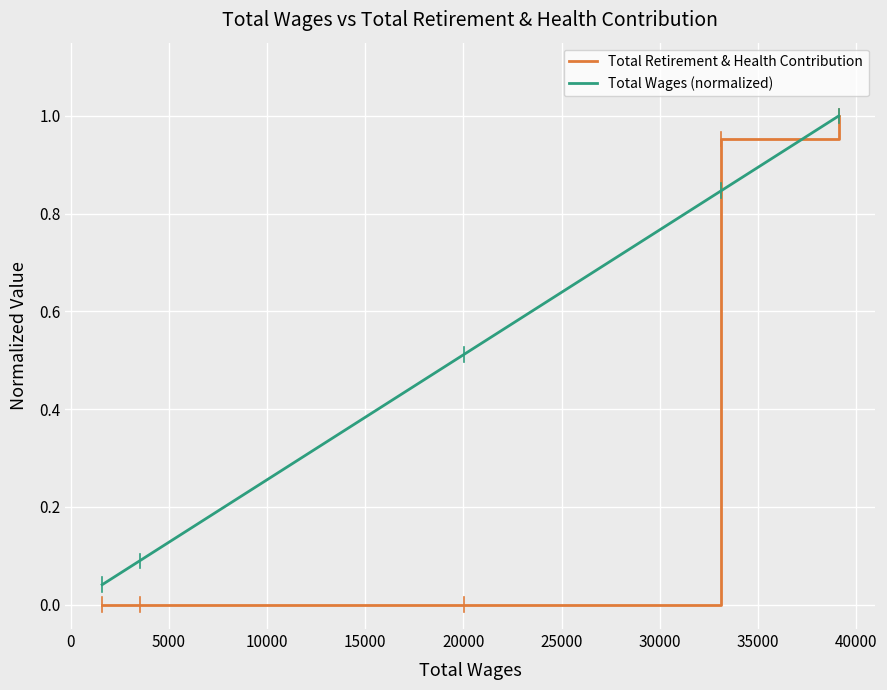

Rank the series by their average value, from highest to lowest.

Total Wages (normalized), Total Retirement & Health Contribution